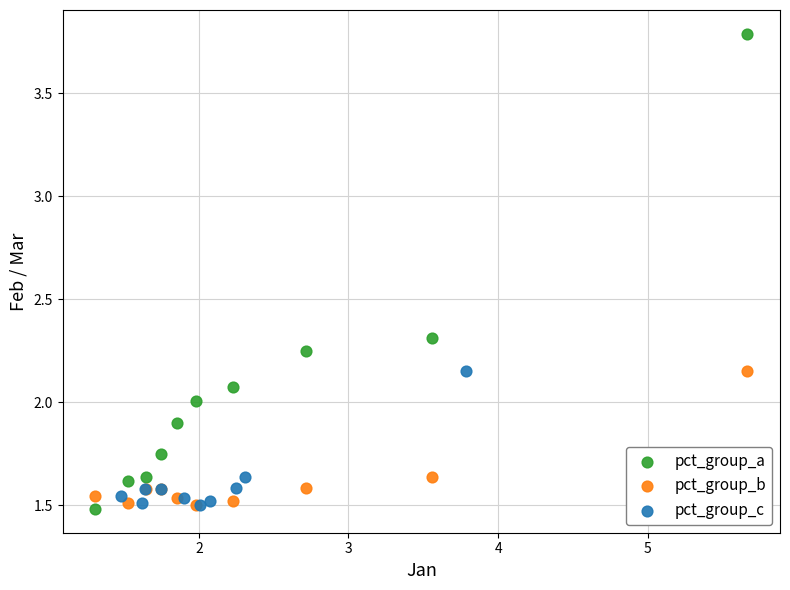

Which series reaches the maximum Y coordinate?

pct_group_a